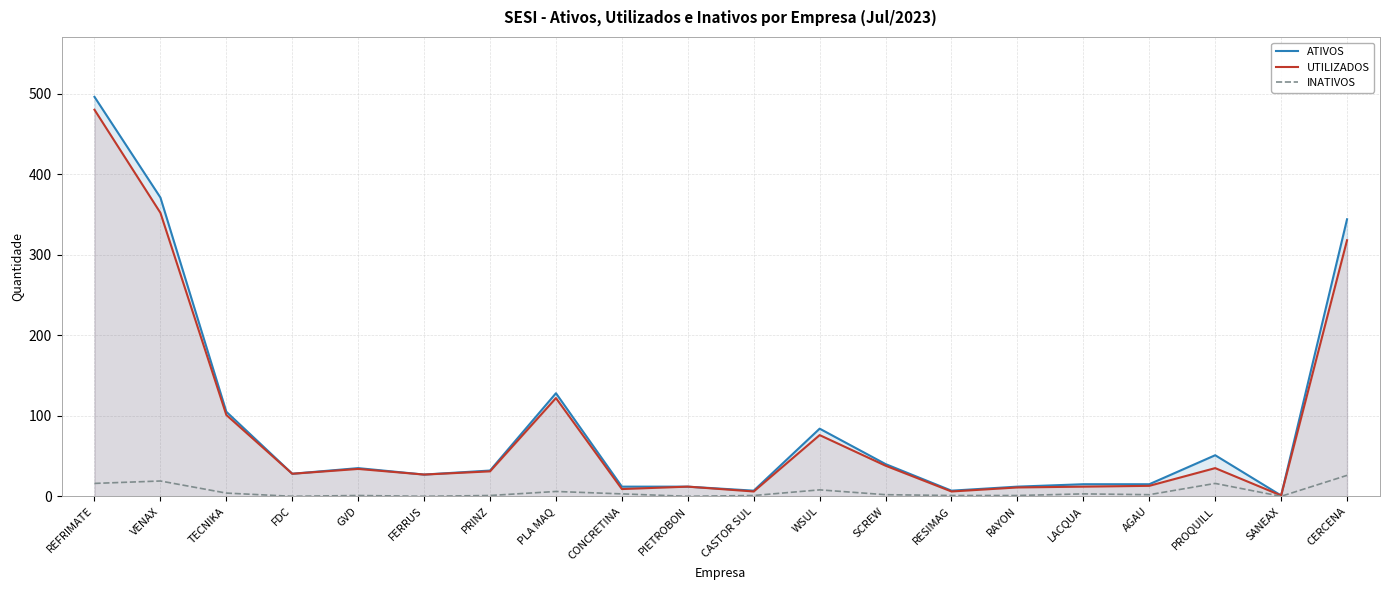

How many categories are shown in the chart?

20